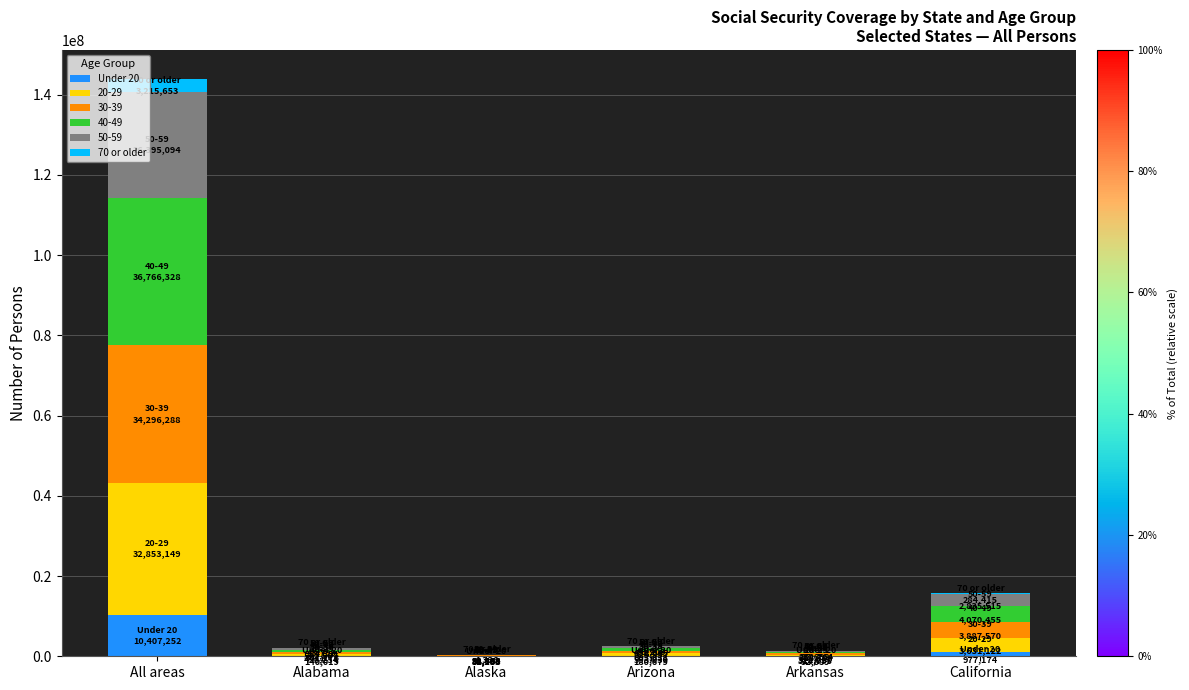

What is the total value across all series at Arizona?

2512167